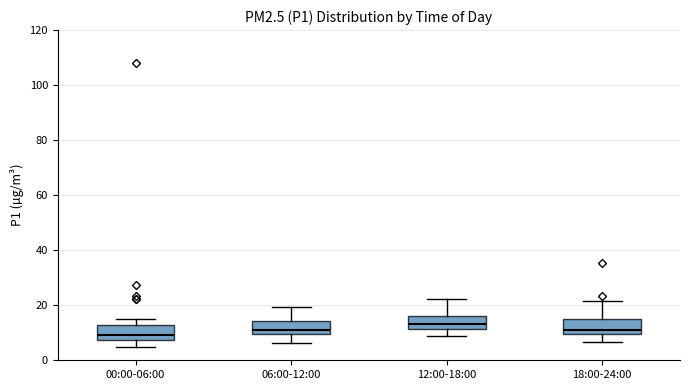

Reading left to right, read every box against the y-axis: the position of its median line, the range the box covers, and the ends of its whiskers. The values are not printed on the chart, so give them approximately, as read against the axis.

00:00-06:00: median 10, box 8 to 12, whiskers 4 to 16
06:00-12:00: median 12, box 10 to 14, whiskers 6 to 20
12:00-18:00: median 14, box 12 to 16, whiskers 8 to 22
18:00-24:00: median 12, box 10 to 14, whiskers 6 to 22